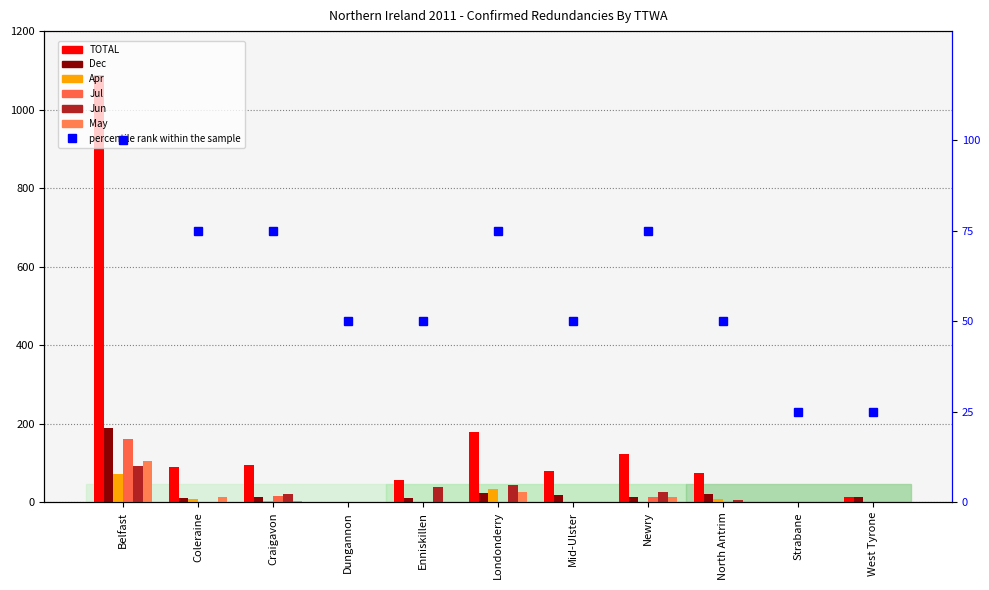

What is the total value across all series at Dungannon?

3